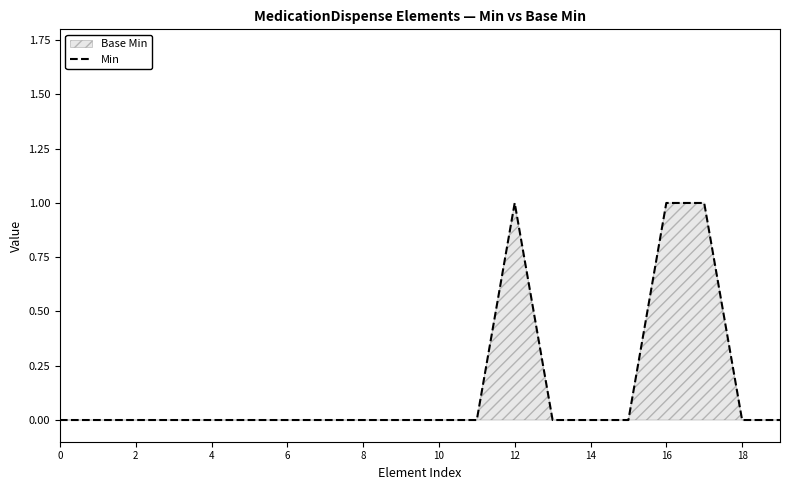

True or false: the data shows 1 at 16.

True